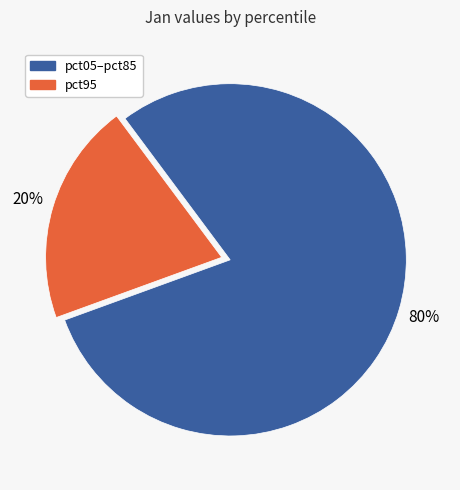

Does any single category account for the majority?

Yes